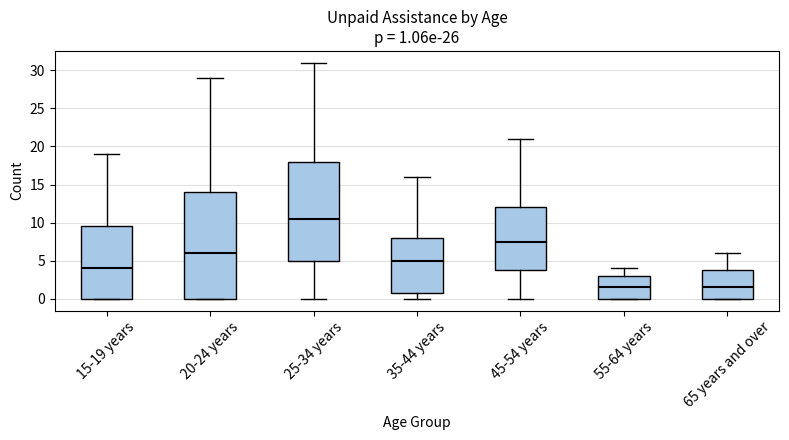

Which box is the tallest, from its lower edge to its upper edge?

20-24 years